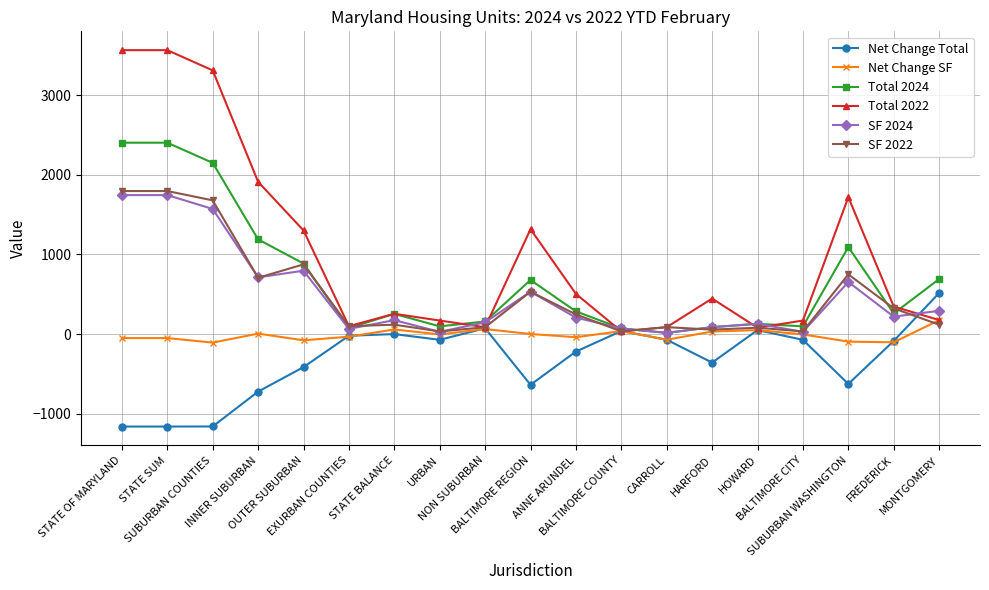

Which series has the largest total across all categories?

Total 2022